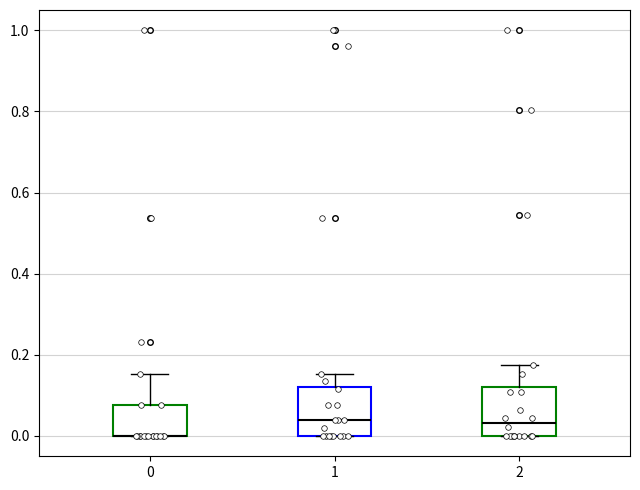

Where is the lower edge of the box at x = 2 on the y-axis? The values are not printed on the chart, so give them approximately, as read against the axis.

0.00